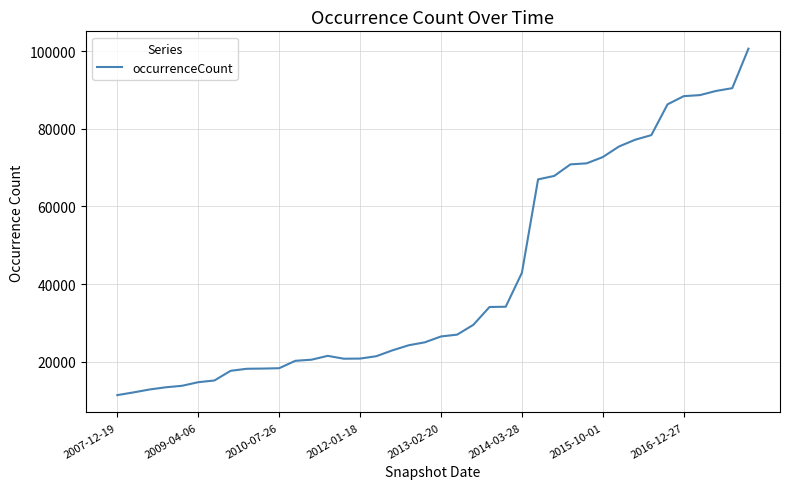

What is the difference between the maximum and minimum values?

89190